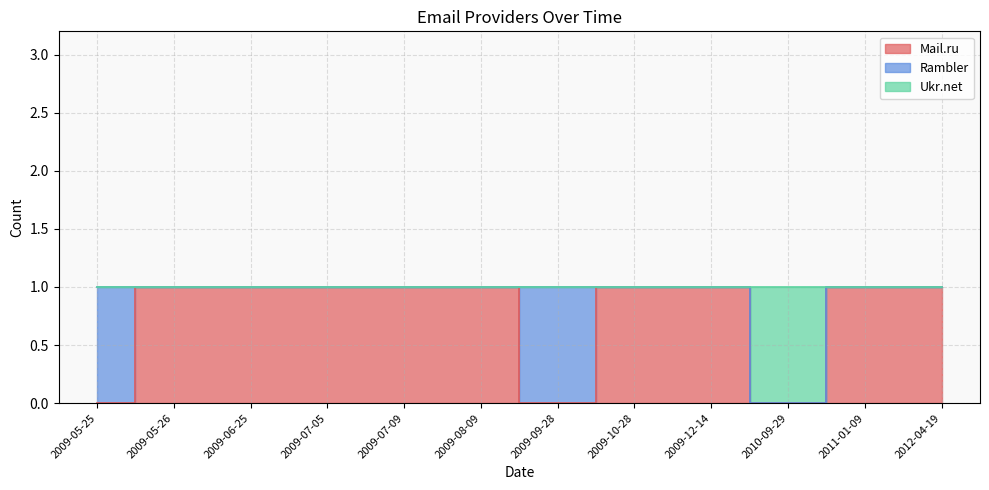

What is the sum of the Mail.ru values at 2009-05-25 and 2009-07-05?

1